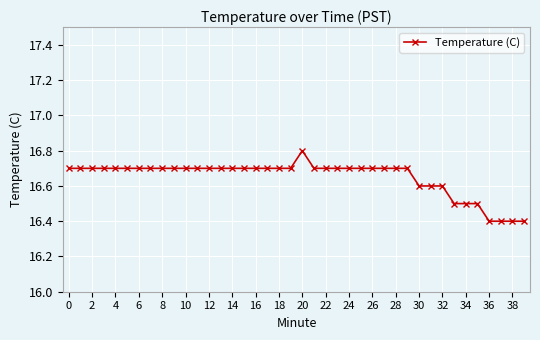

What is the difference between the second highest and second lowest values?

0.3